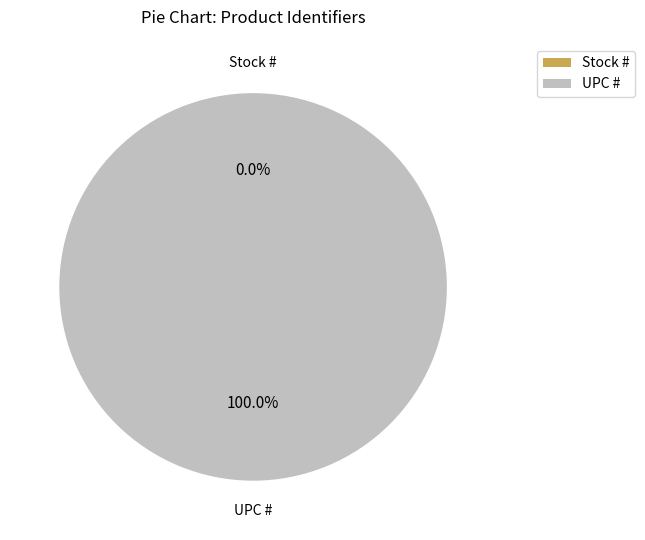

What is the change in value from Stock # to UPC #?

+751338798188